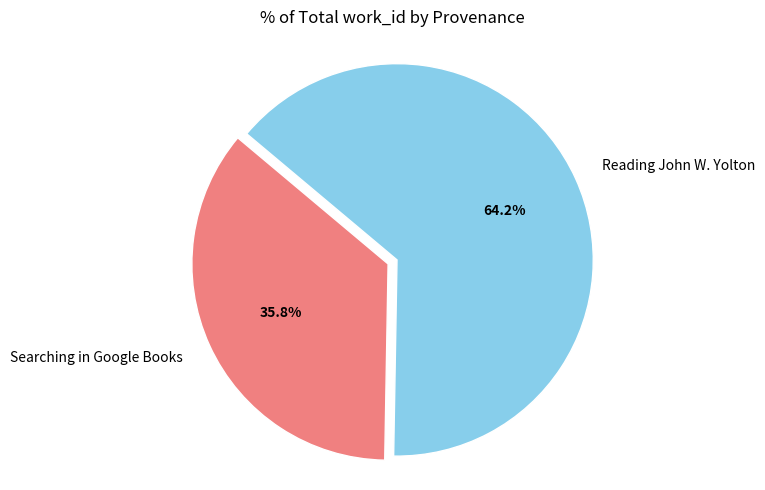

Is there a majority slice in this chart?

Yes